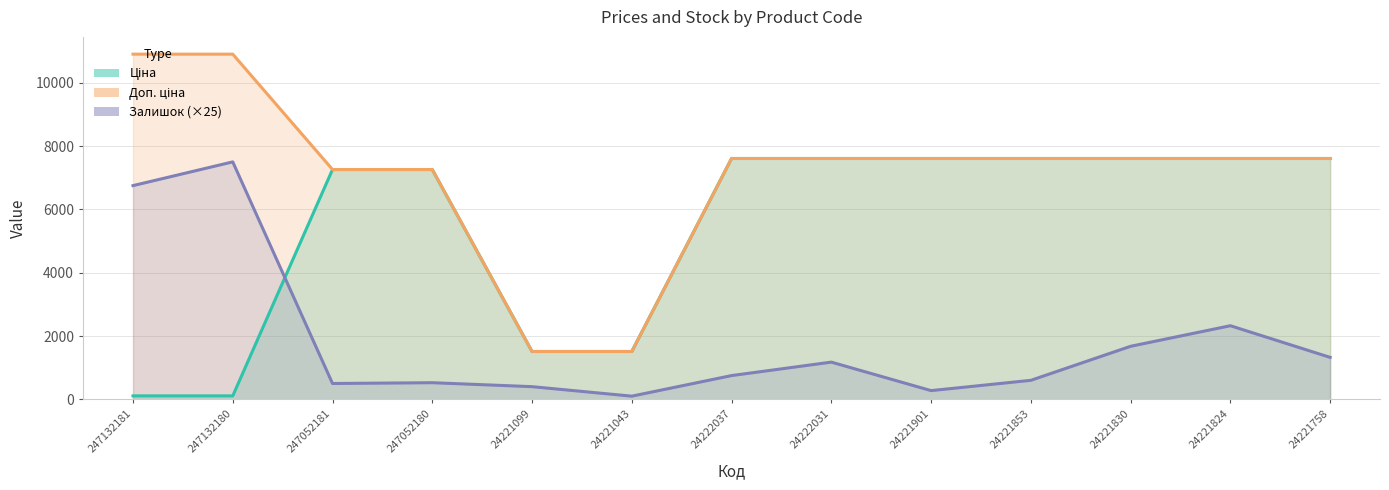

True or false: Доп. ціна and Залишок (×25) cross at least once.

False